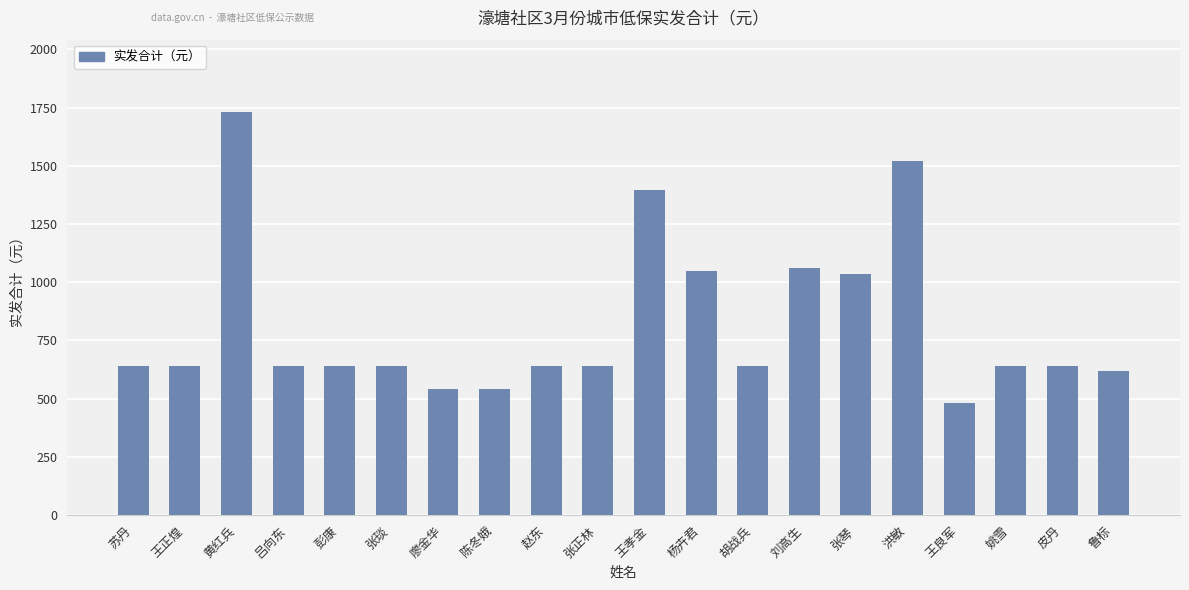

What is the label of the 2nd bar from the right?

皮丹